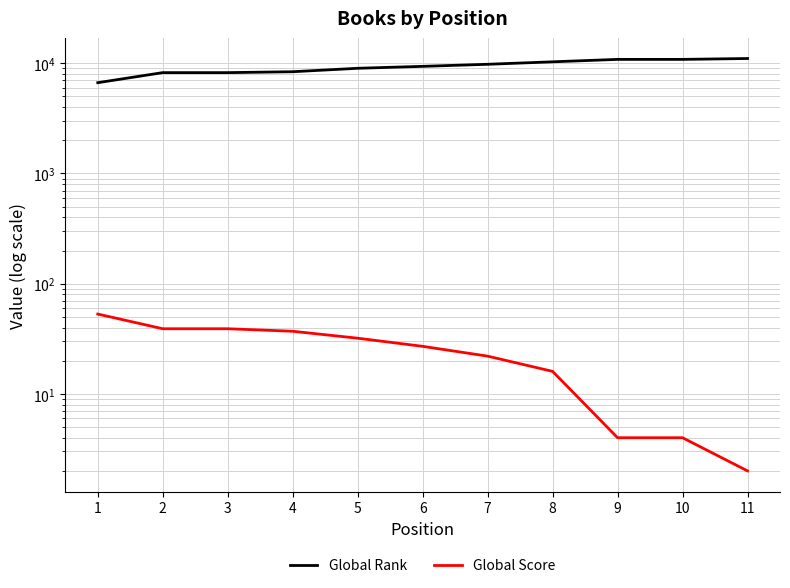

Which series has the largest total across all categories?

Global Rank